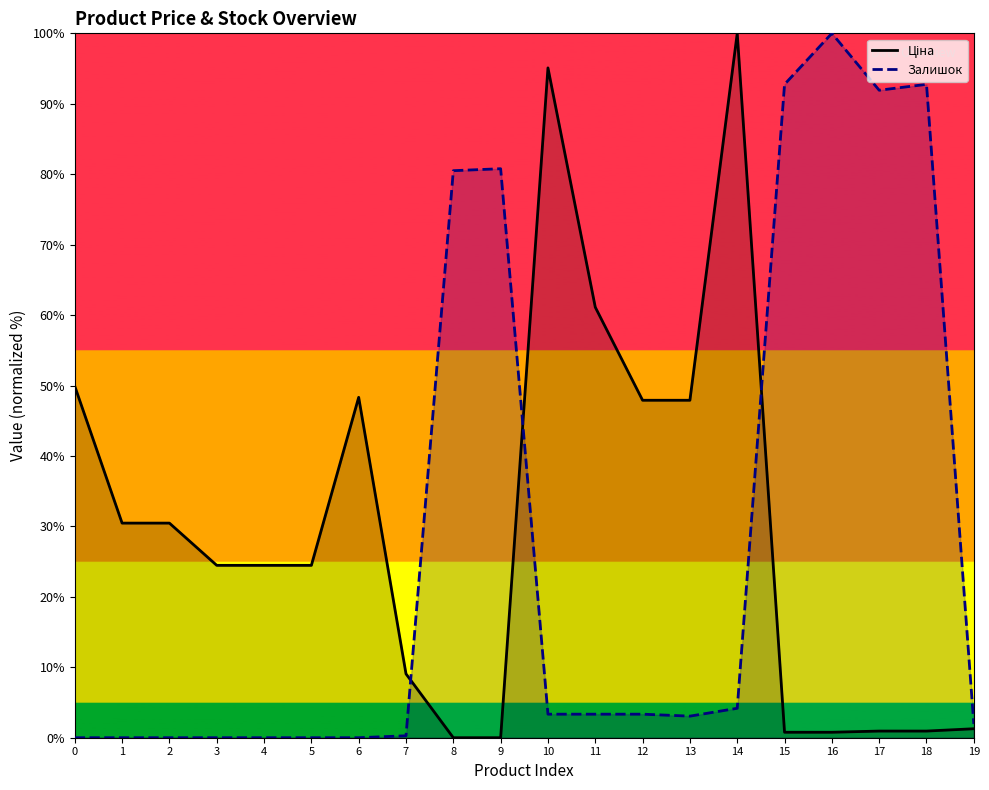

What is the approximate value of Ціна at 12?

47.9